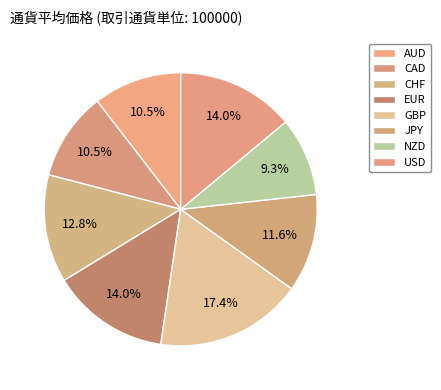

Which has a higher value, CAD or GBP?

GBP